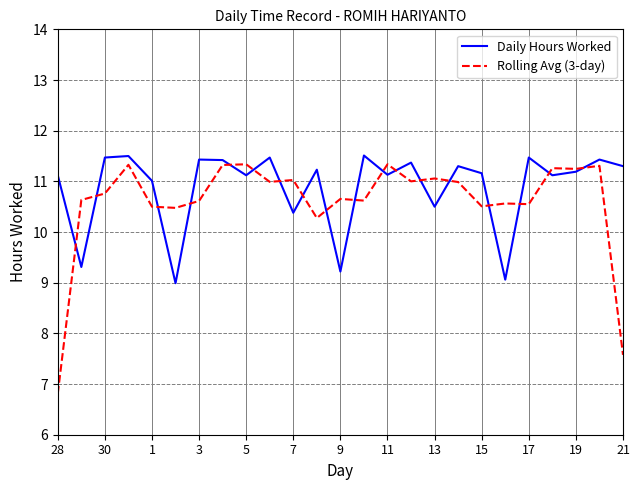

Which series ends up on top after the final intersection of Daily Hours Worked and Rolling Avg (3-day)?

Daily Hours Worked